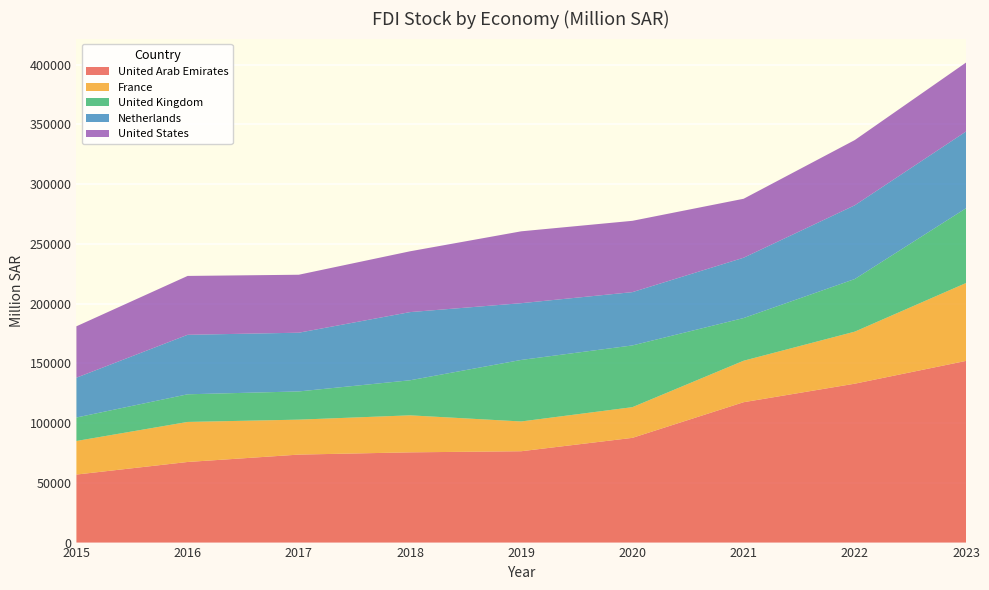

Reading left to right, list all the values displayed in this chart.

United Arab Emirates: 56928.8	67447.9	73627.2	75512.1	76442.0	87634.5	117468.8	132969.9	152027.3
France: 28095.2	33513.3	29254.5	30974.2	24912.6	25692.5	34707.8	43559.3	65173.3
United Kingdom: 19636.5	23124.1	23603.2	29328.2	51480.5	51650.6	35714.8	44024.2	62562.0
Netherlands: 33323.3	49785.8	49142.2	57048.1	47496.1	44597.9	50480.2	61703.9	64216.3
United States: 43005.4	49267.1	48506.0	50884.5	60134.8	59683.2	49334.7	54581.5	57694.3